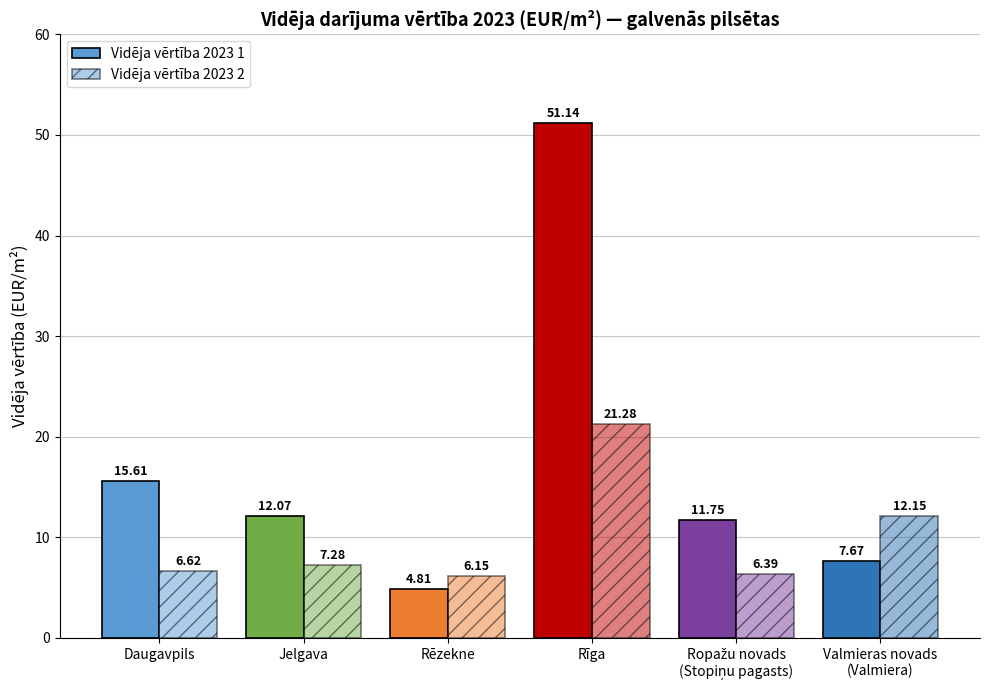

How many values in the Vidēja vērtība 2023 1 series exceed 12?

3